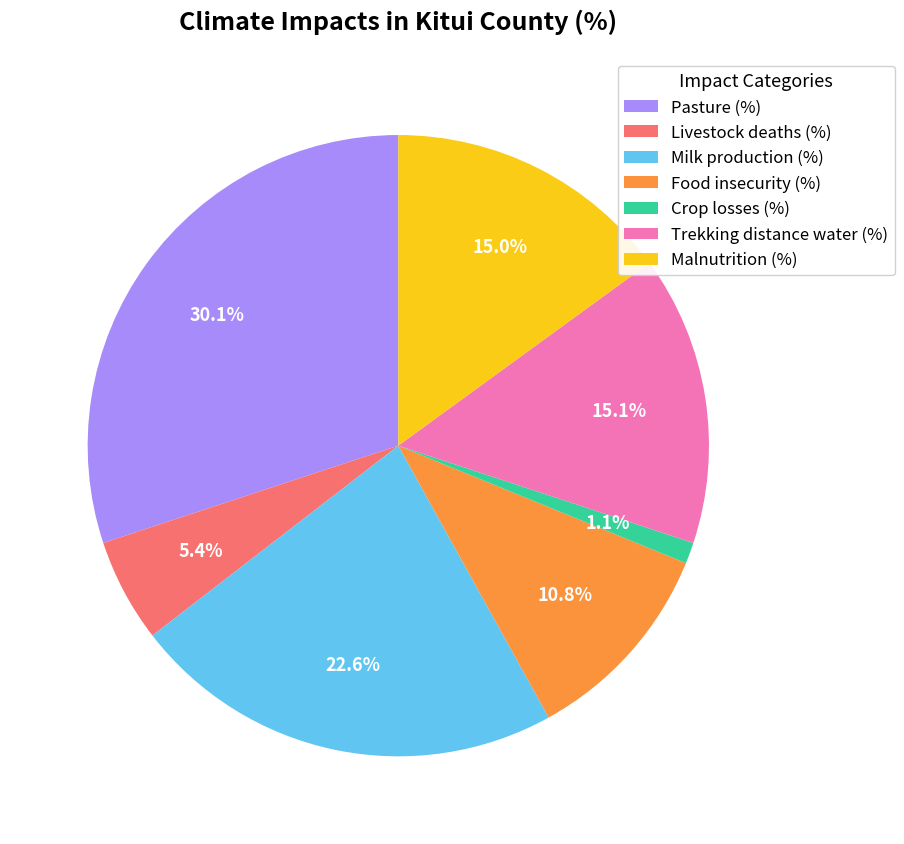

What percentage is the Malnutrition (%) slice, to the nearest percent?

15%